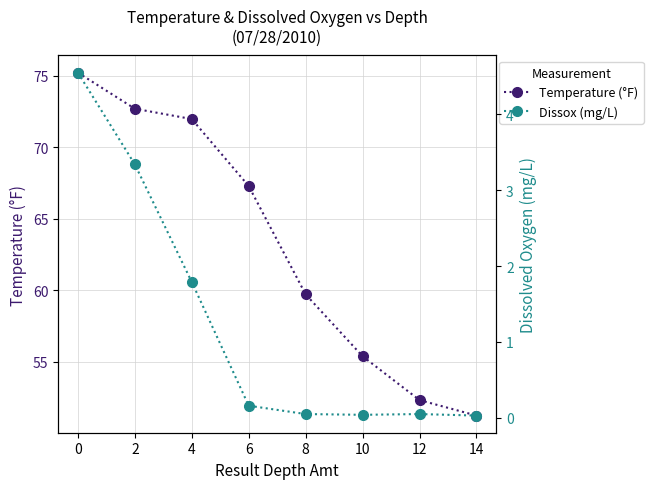

What is the value of the Temperature (°F) point at the 3rd from the left?

72.0